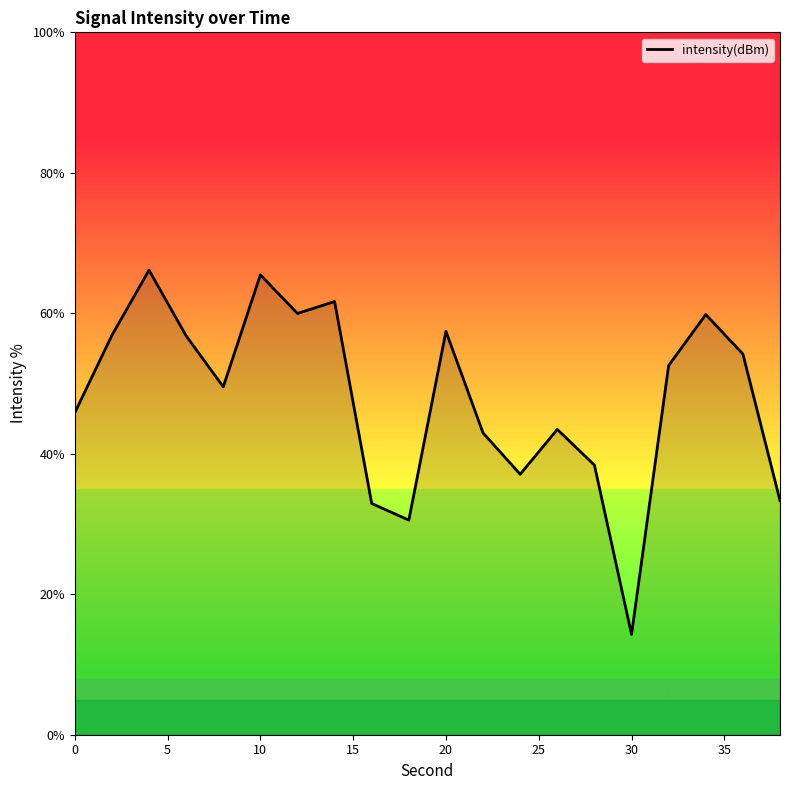

What is the minimum value shown in the chart?

14.3